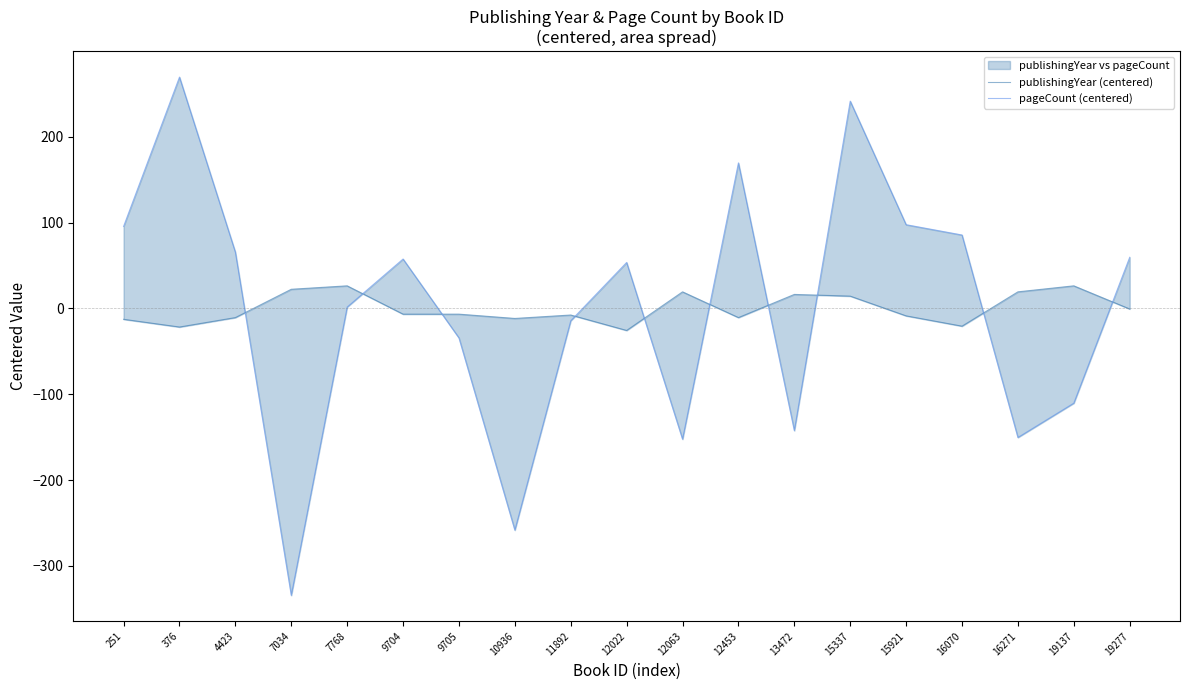

What is the approximate value of publishingYear (centered) at 7768?

26.3